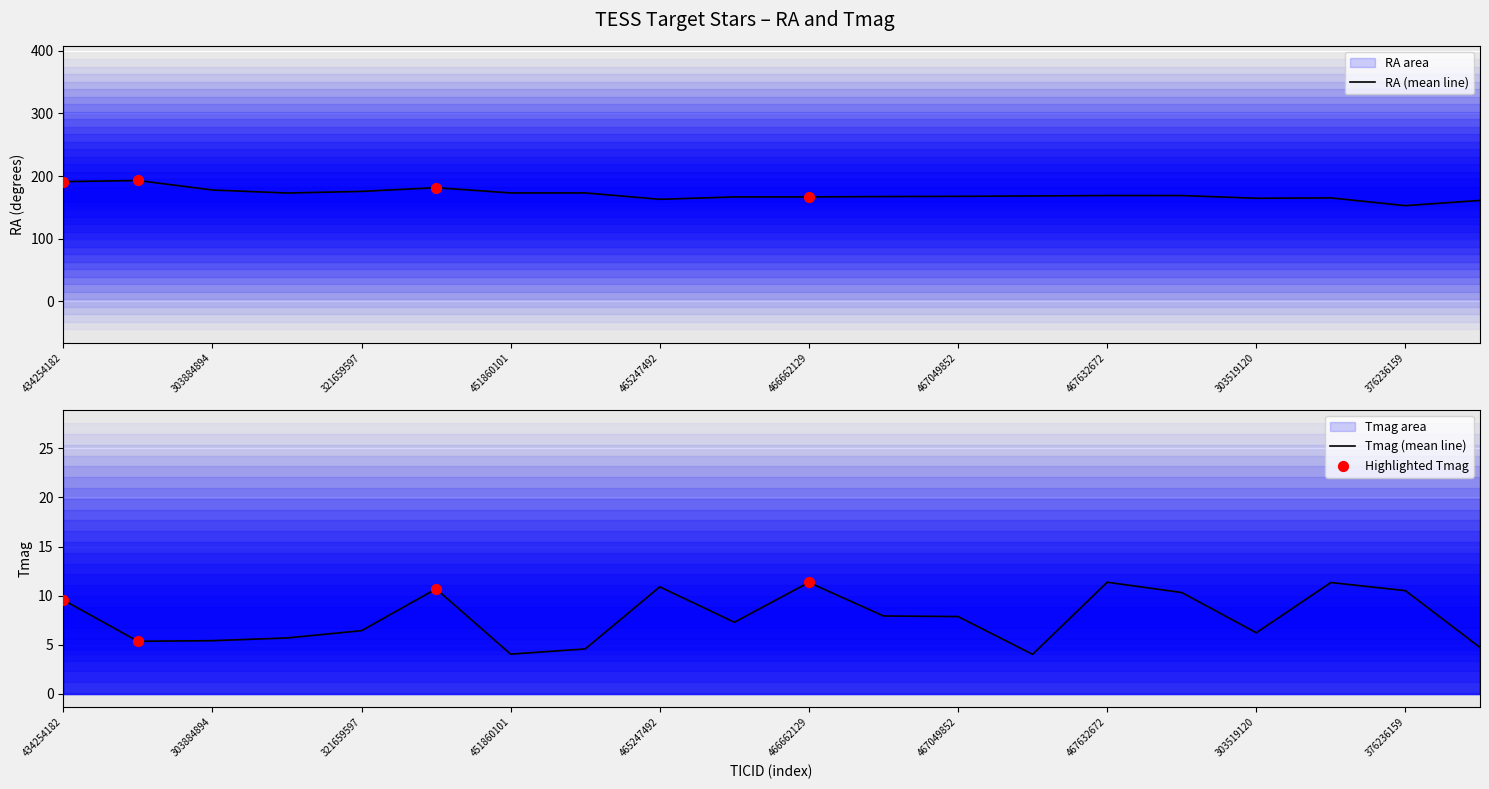

At how many categories does at least one series exceed 77?

20